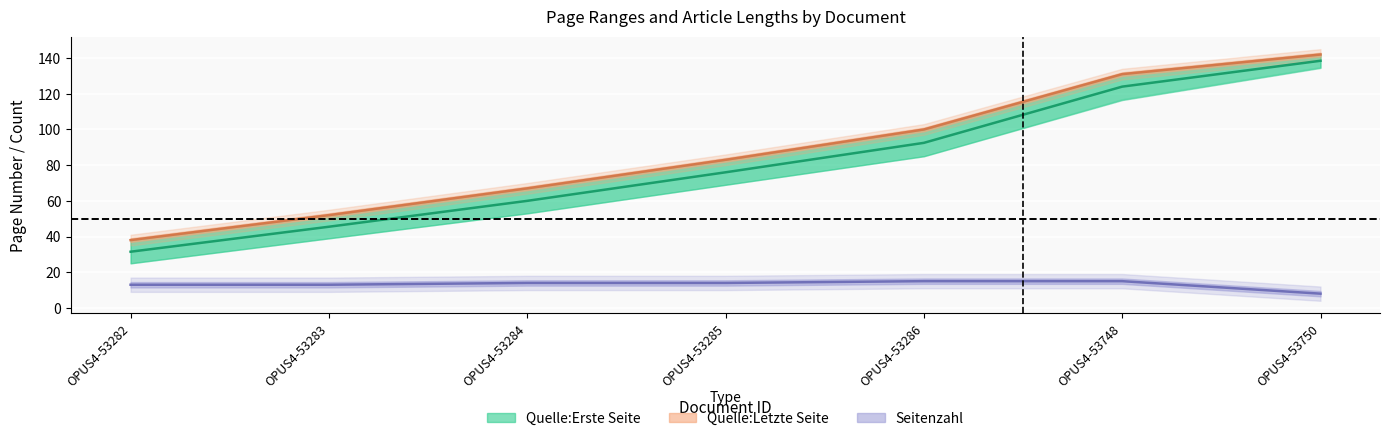

At which label does Quelle:Erste Seite first exceed 76?

OPUS4-53286